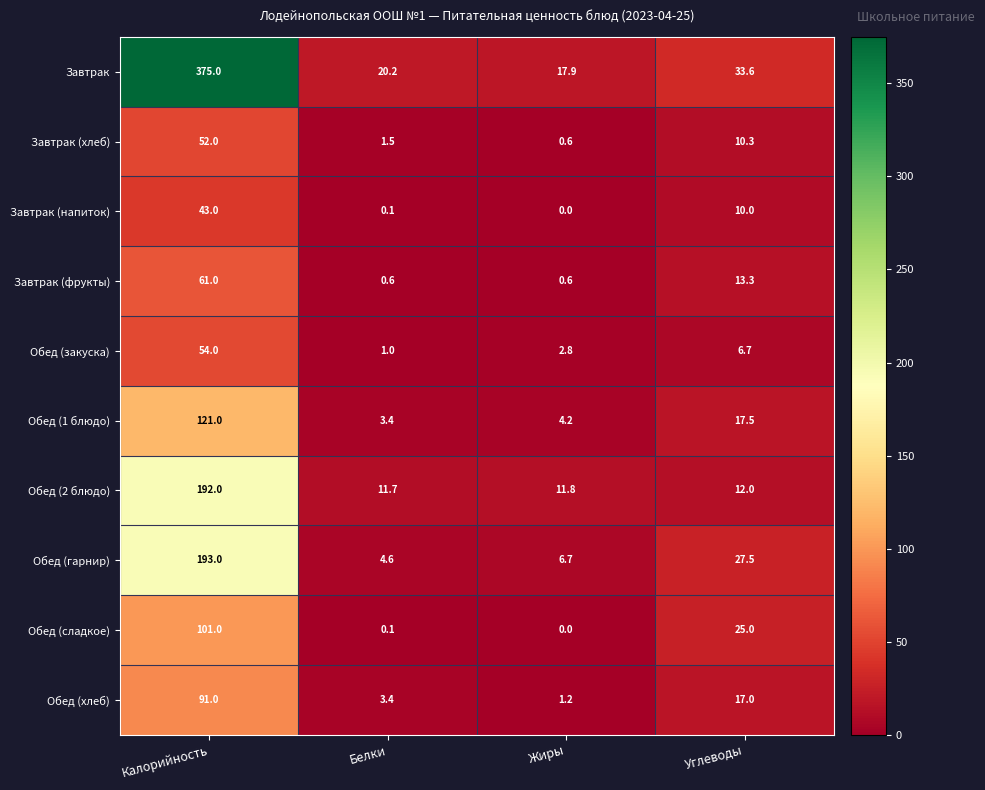

At how many categories does at least one series exceed 322?

1